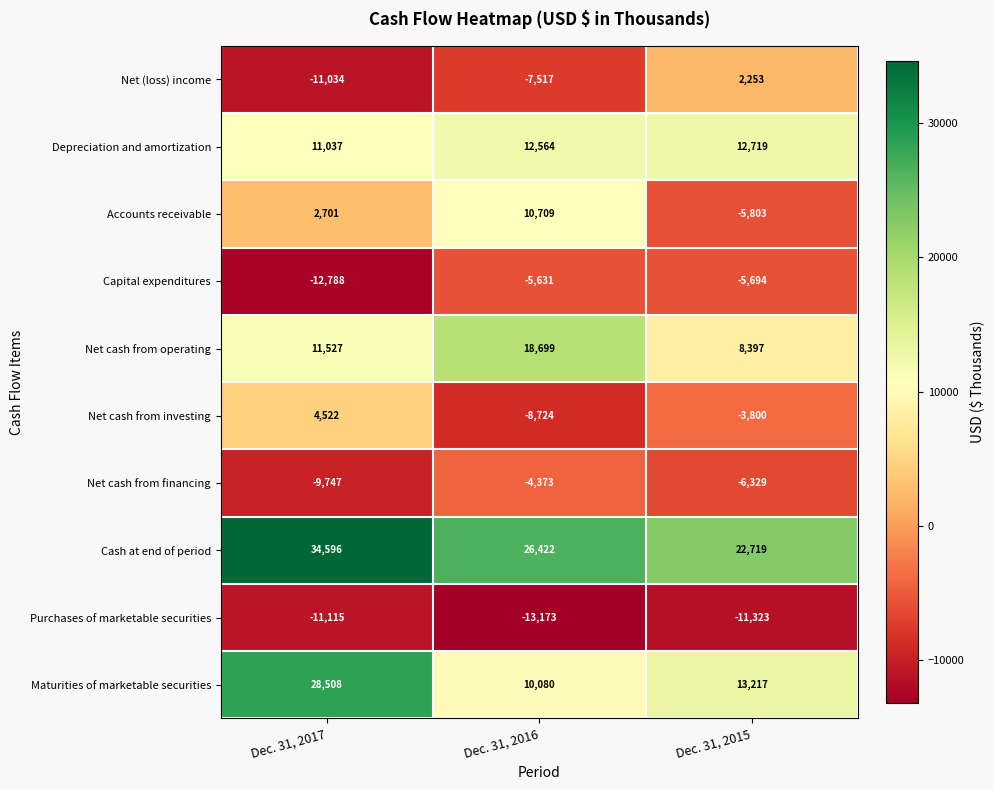

What is the total value across all series at Dec. 31, 2017?

48207